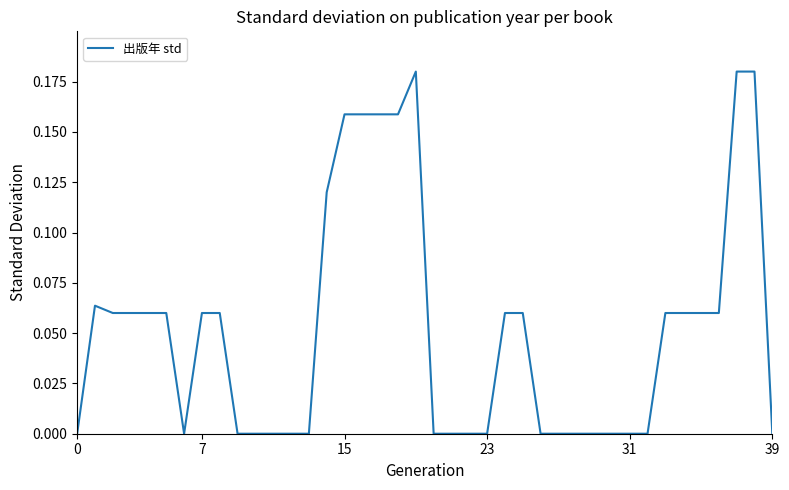

How many interior local valleys (lower than both neighbors) does the data have?

1